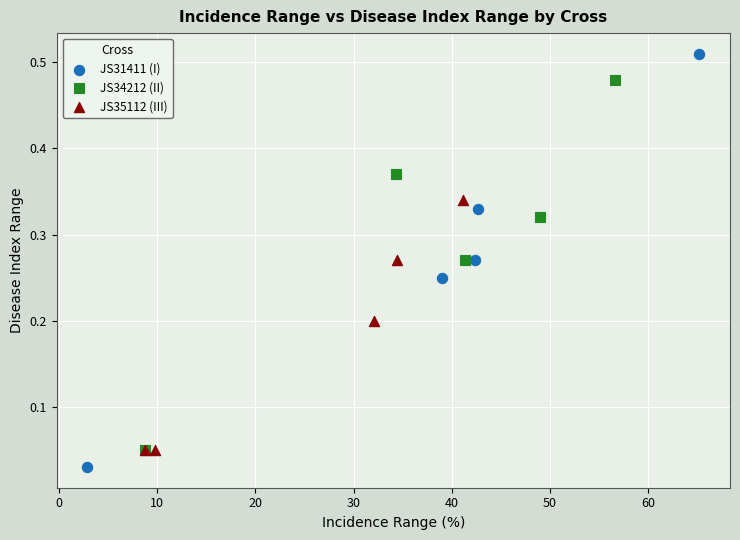

Which series has the largest Y range (max minus min)?

JS31411 (I)